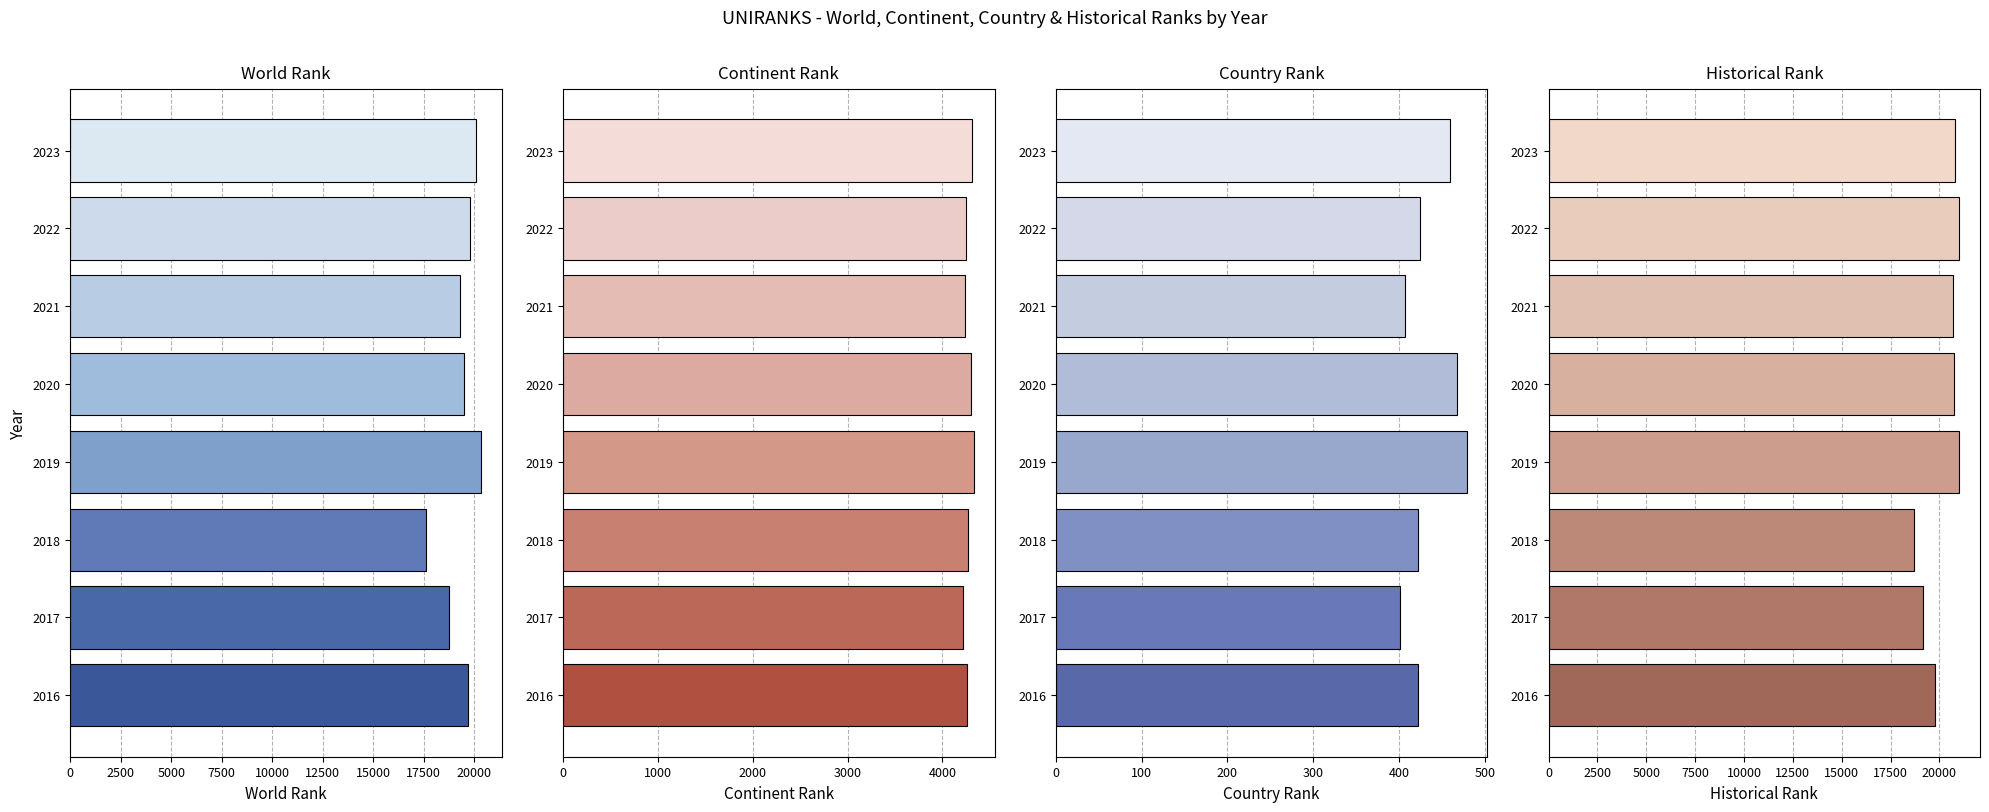

What is the smallest value displayed?

401.0